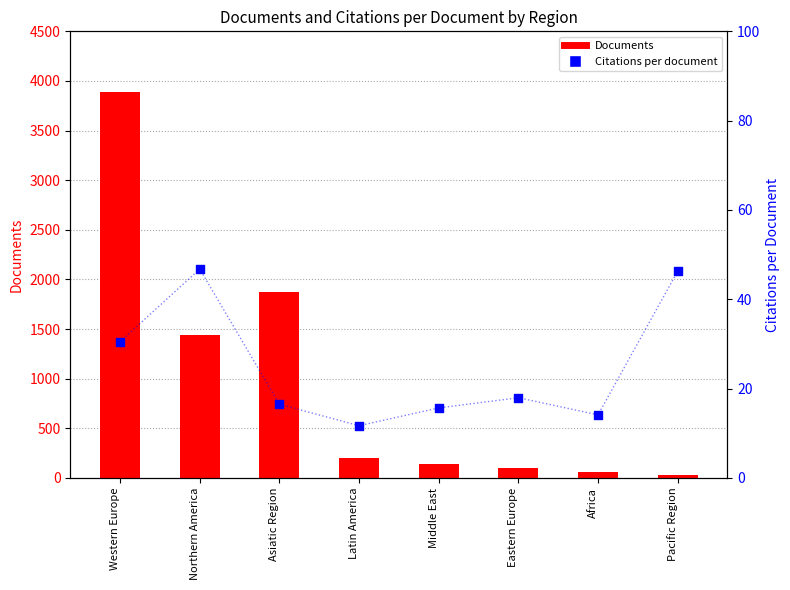

At how many categories does at least one series exceed 1111?

3